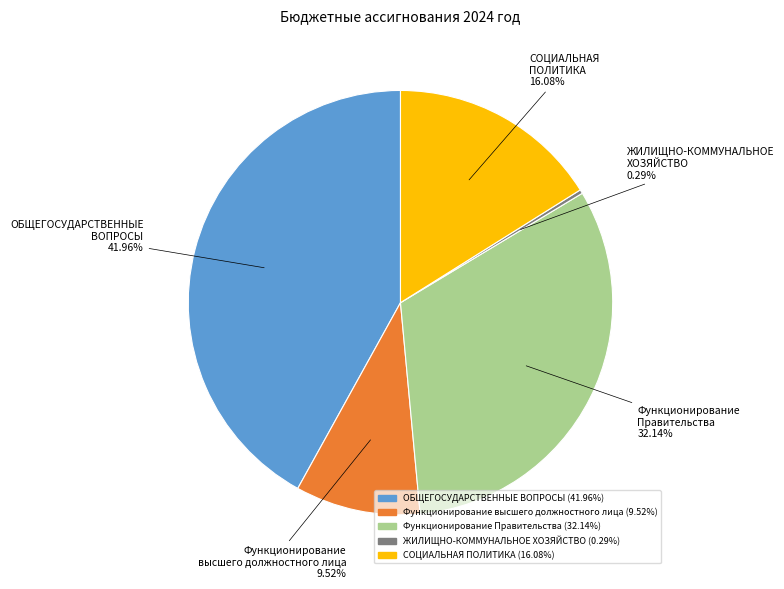

Rank the categories by value from highest to lowest.

ОБЩЕГОСУДАРСТВЕННЫЕ ВОПРОСЫ, Функционирование Правительства, СОЦИАЛЬНАЯ ПОЛИТИКА, Функционирование высшего должностного лица, ЖИЛИЩНО-КОММУНАЛЬНОЕ ХОЗЯЙСТВО